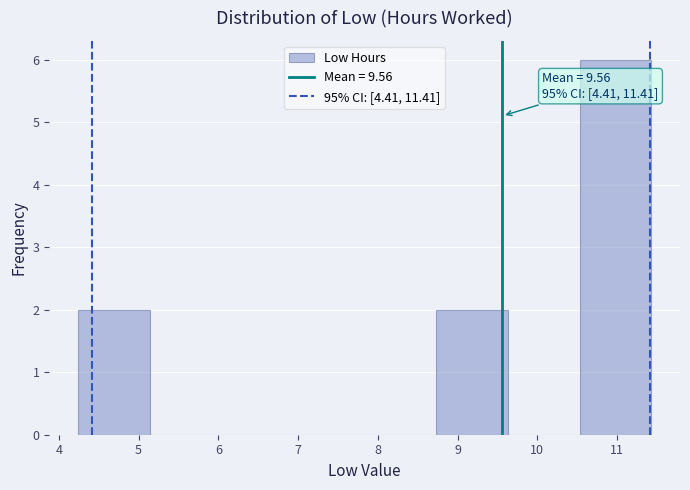

Over which range of the x-axis is the bar tallest?

10.5 to 11.4